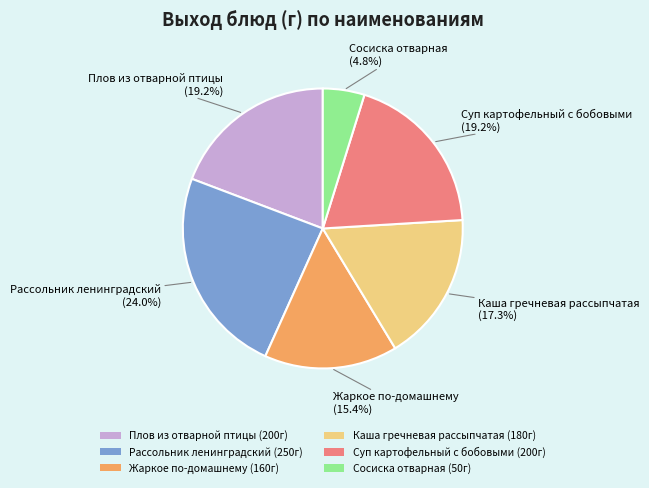

Which slice is the largest?

Рассольник ленинградский